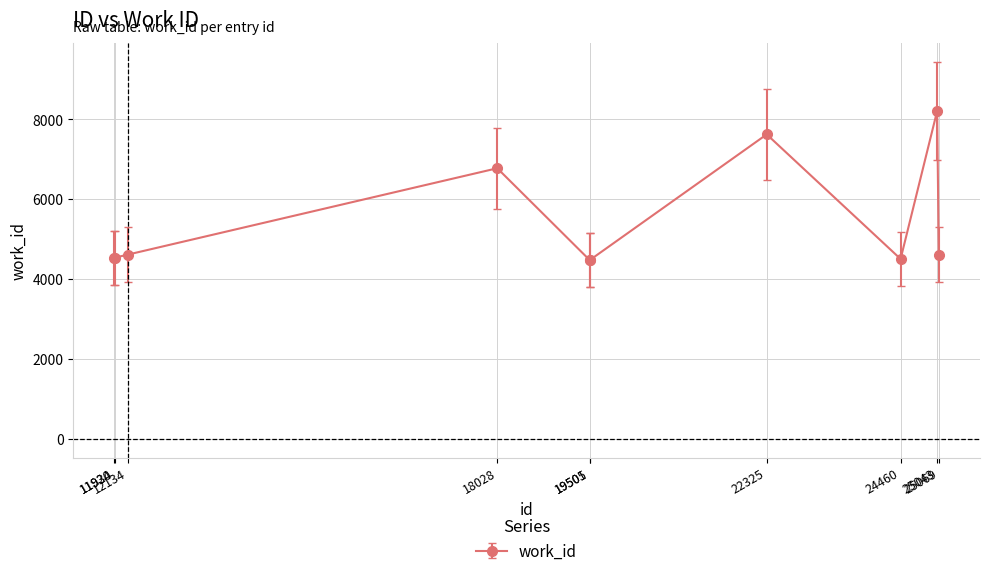

What is the value of the 9th point from the left?

8209